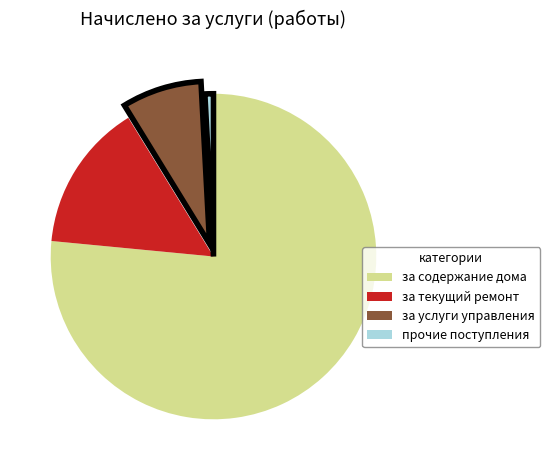

Does прочие поступления account for over 50% of the chart?

No